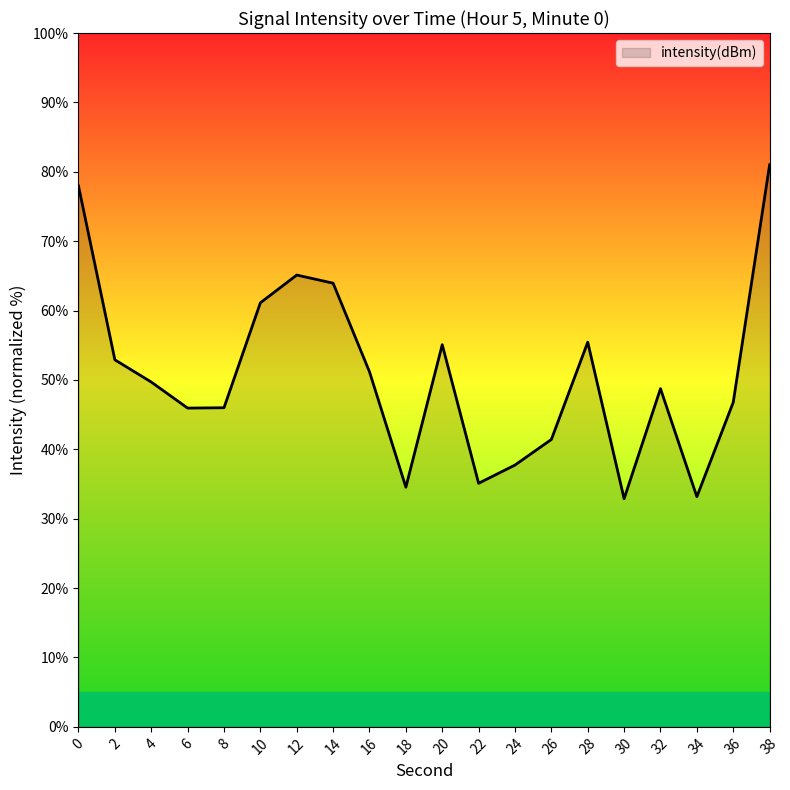

What is the smallest value displayed?

32.9